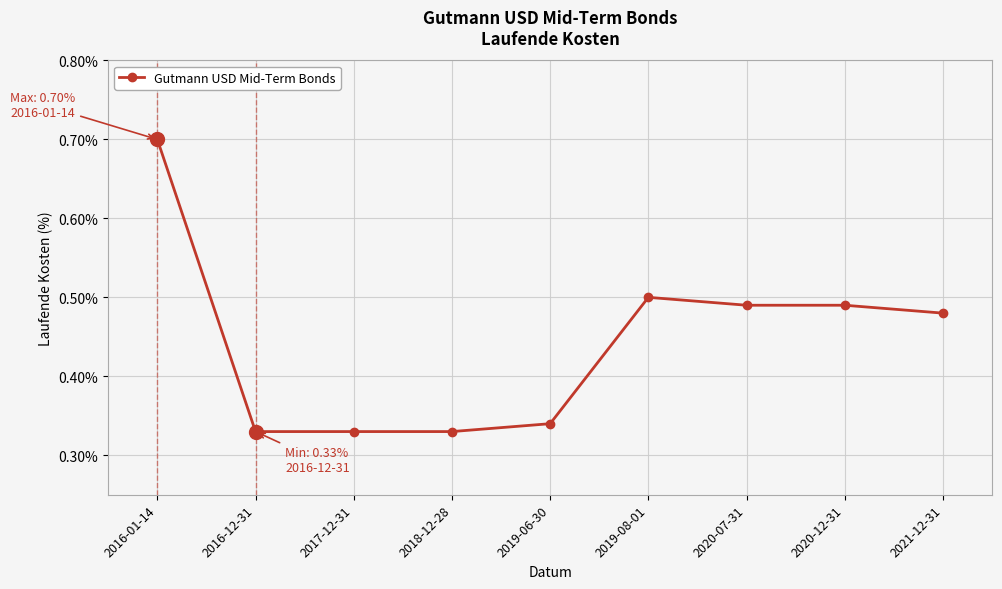

Count the values in the range 0 to 1.

9